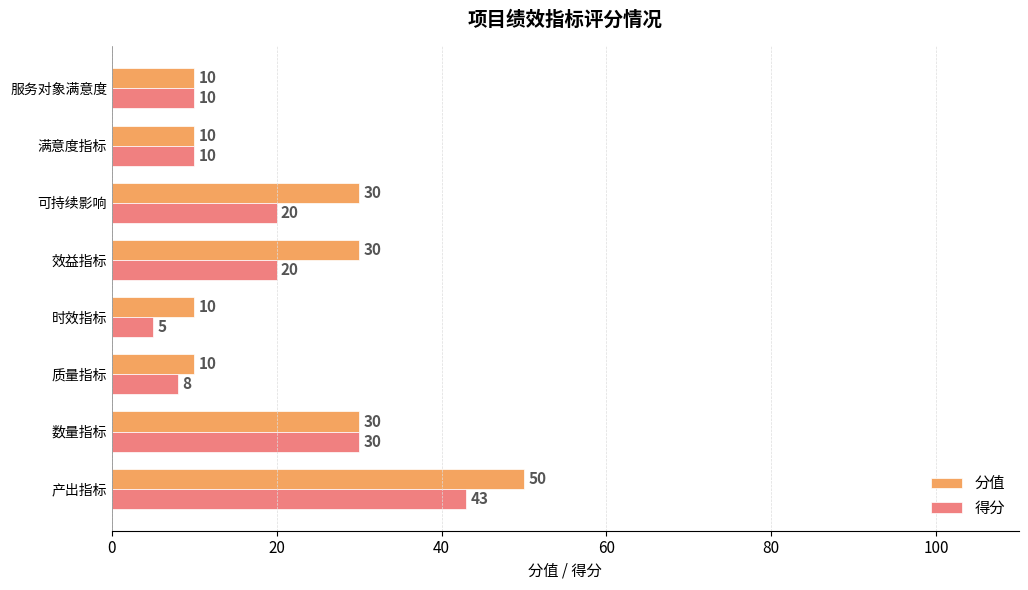

What is the difference between the second highest and second lowest values in the 分值 series?

20